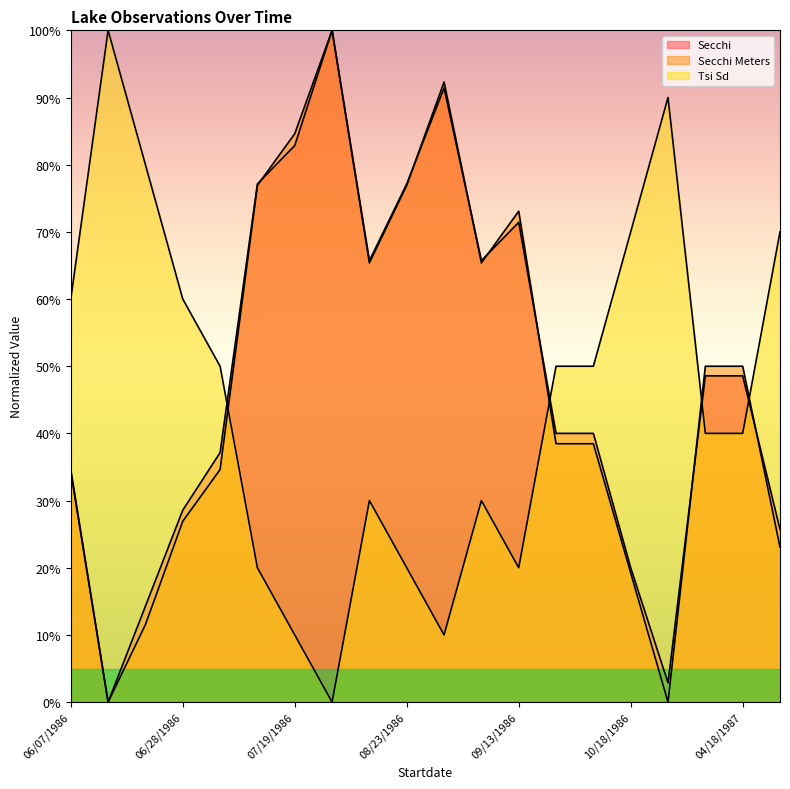

What is the maximum value for Secchi?

100.0